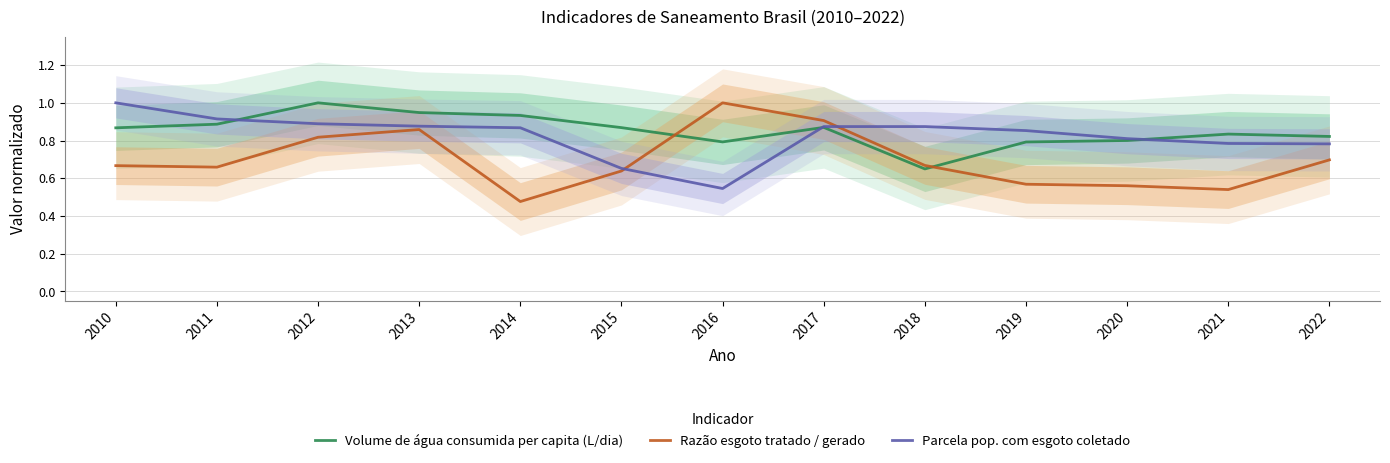

How many interior local valleys does the Parcela pop. com esgoto coletado series have?

1